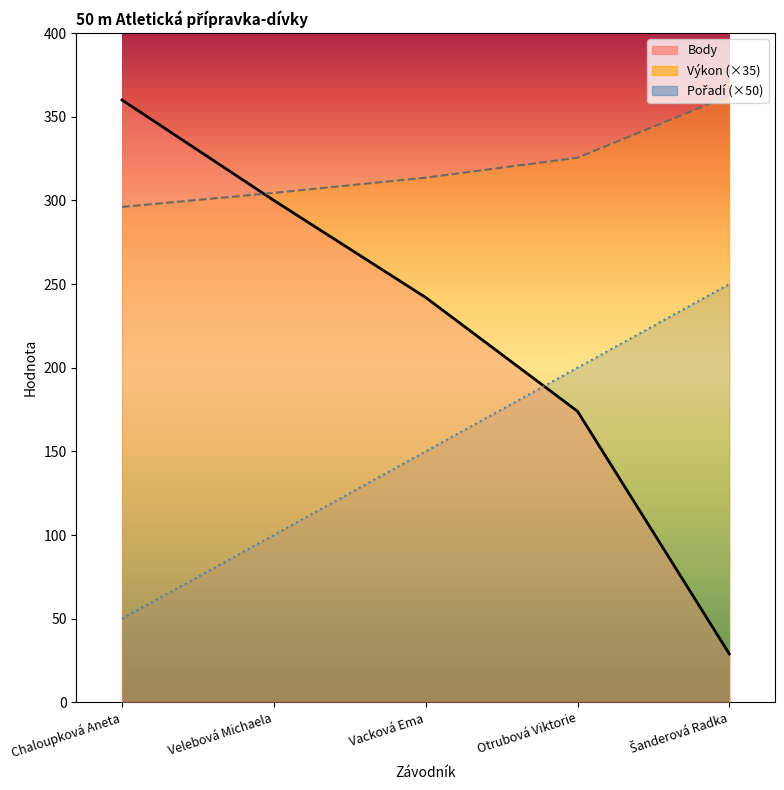

What is the maximum value for Výkon?

362.6